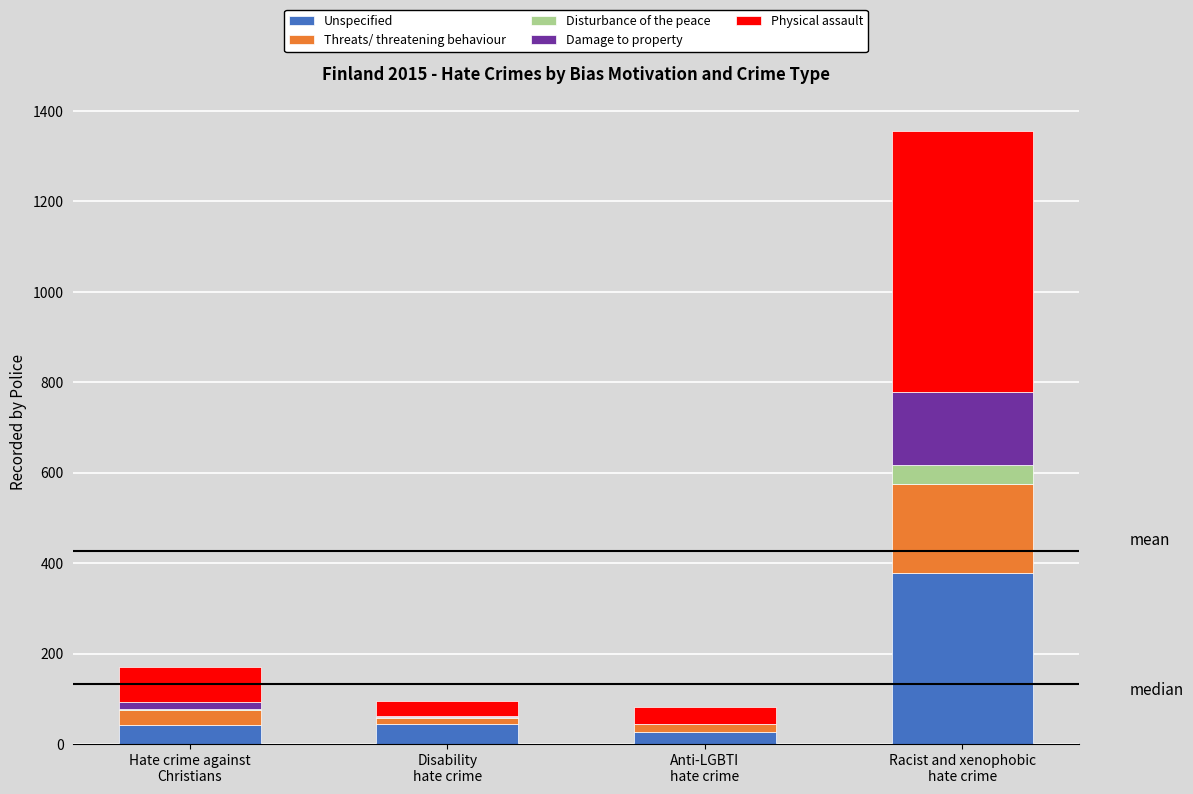

What is the maximum value for Unspecified?

379